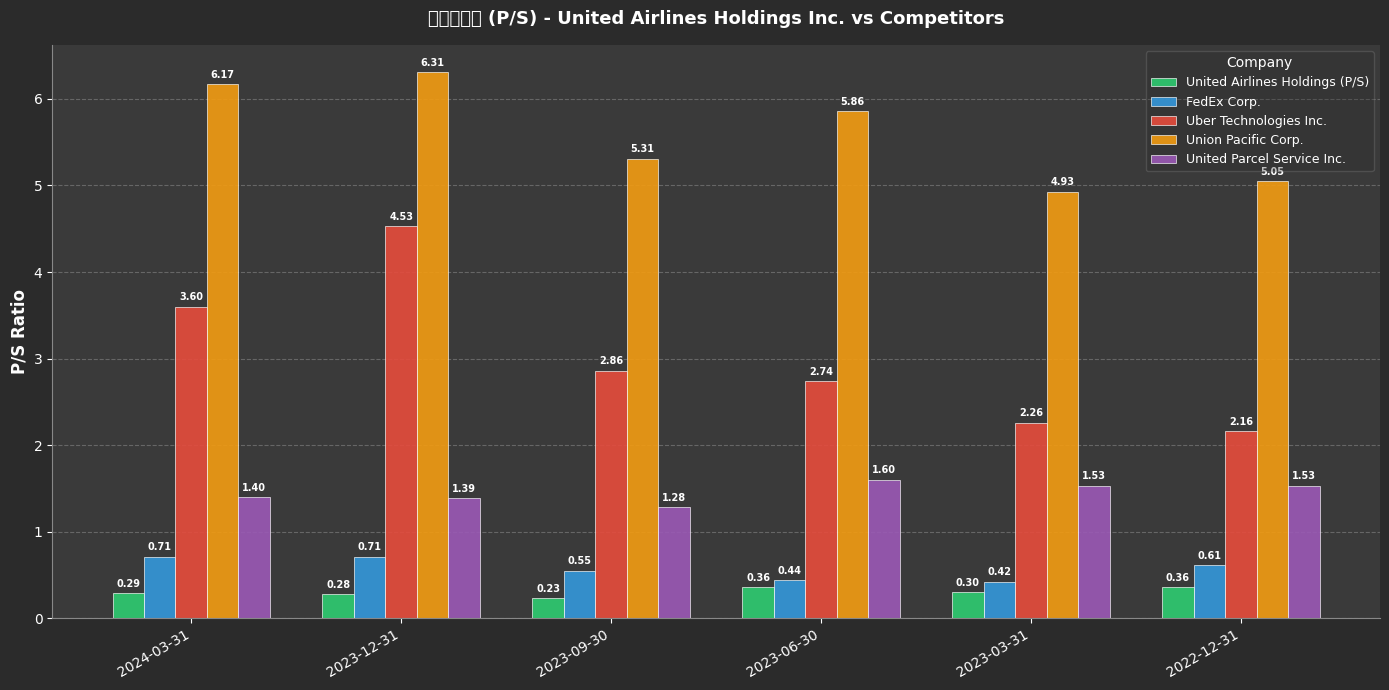

What is the difference between the highest and lowest values at 2023-12-31?

6.0